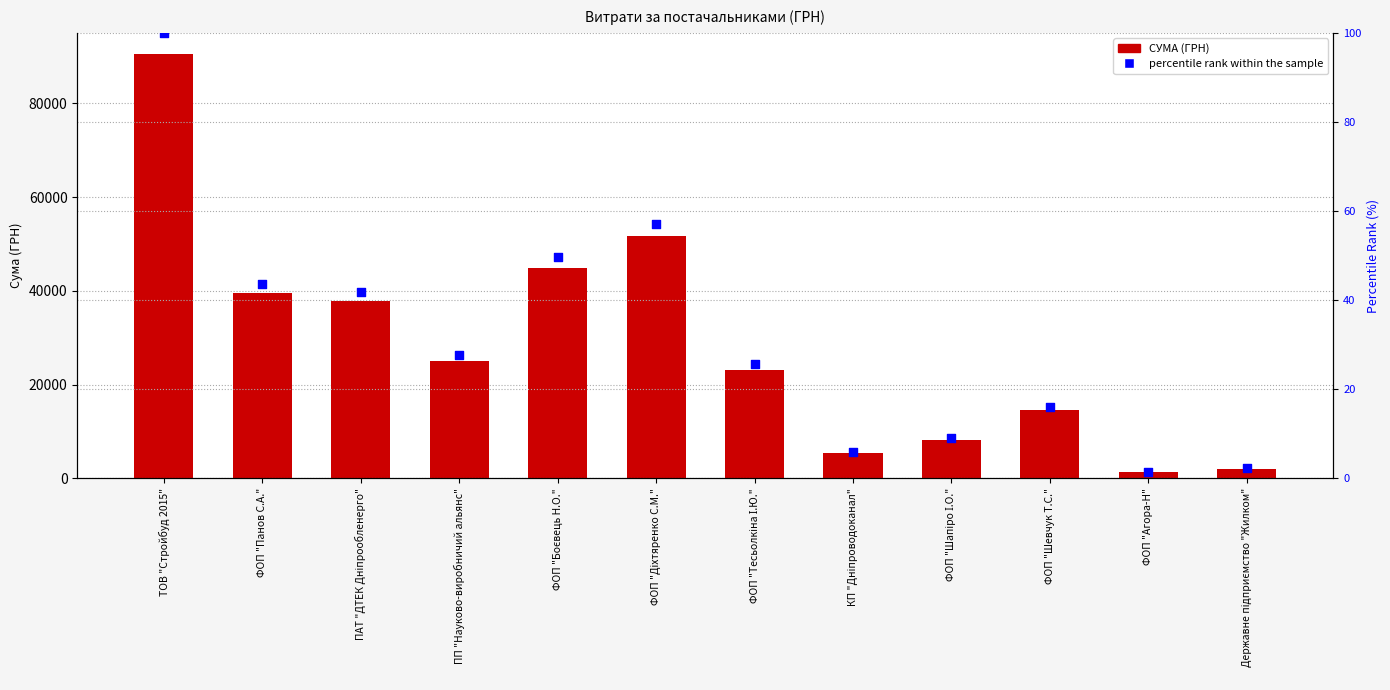

What is the total value across all series at КП "Дніпроводоканал"?

5407.6